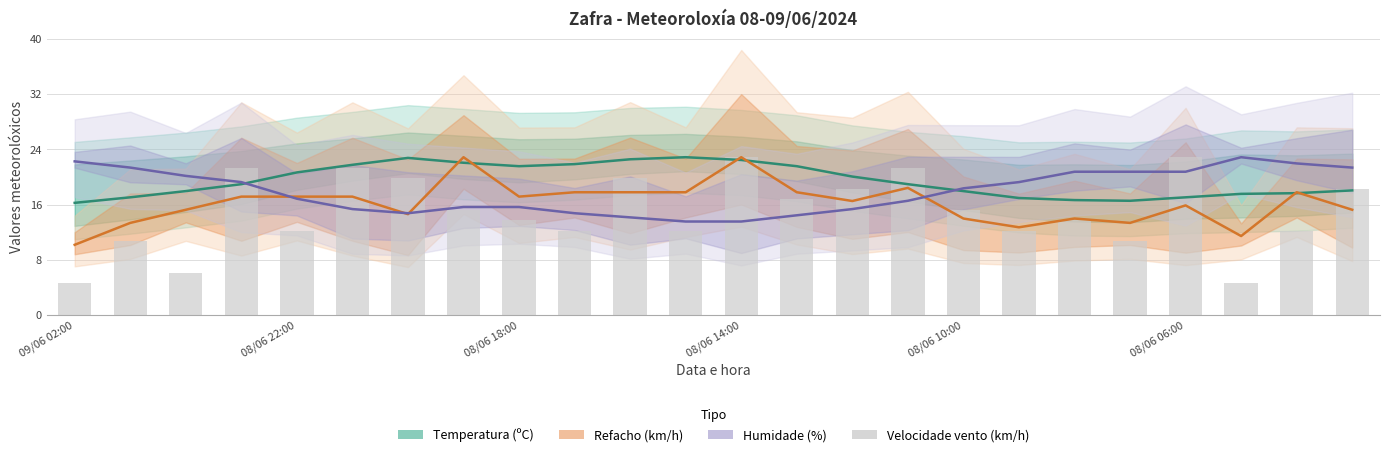

What is the average value of the Humidade (%) series?

17.9